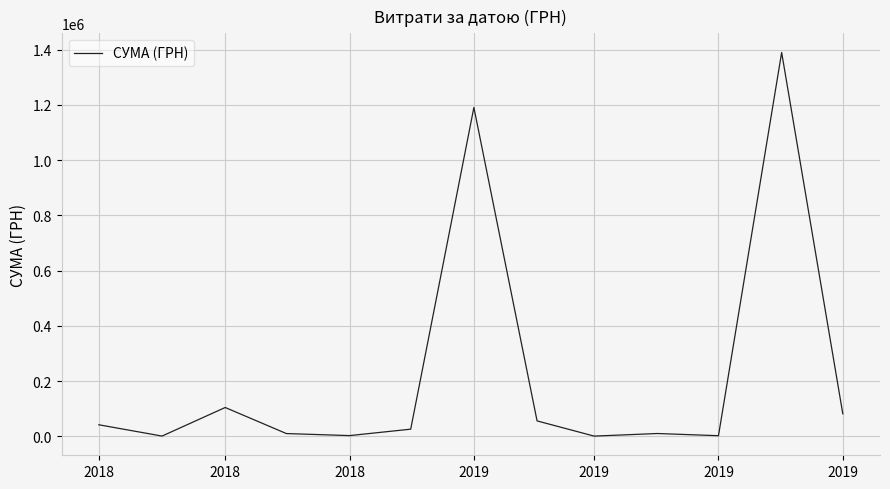

How many categories are shown in the chart?

13